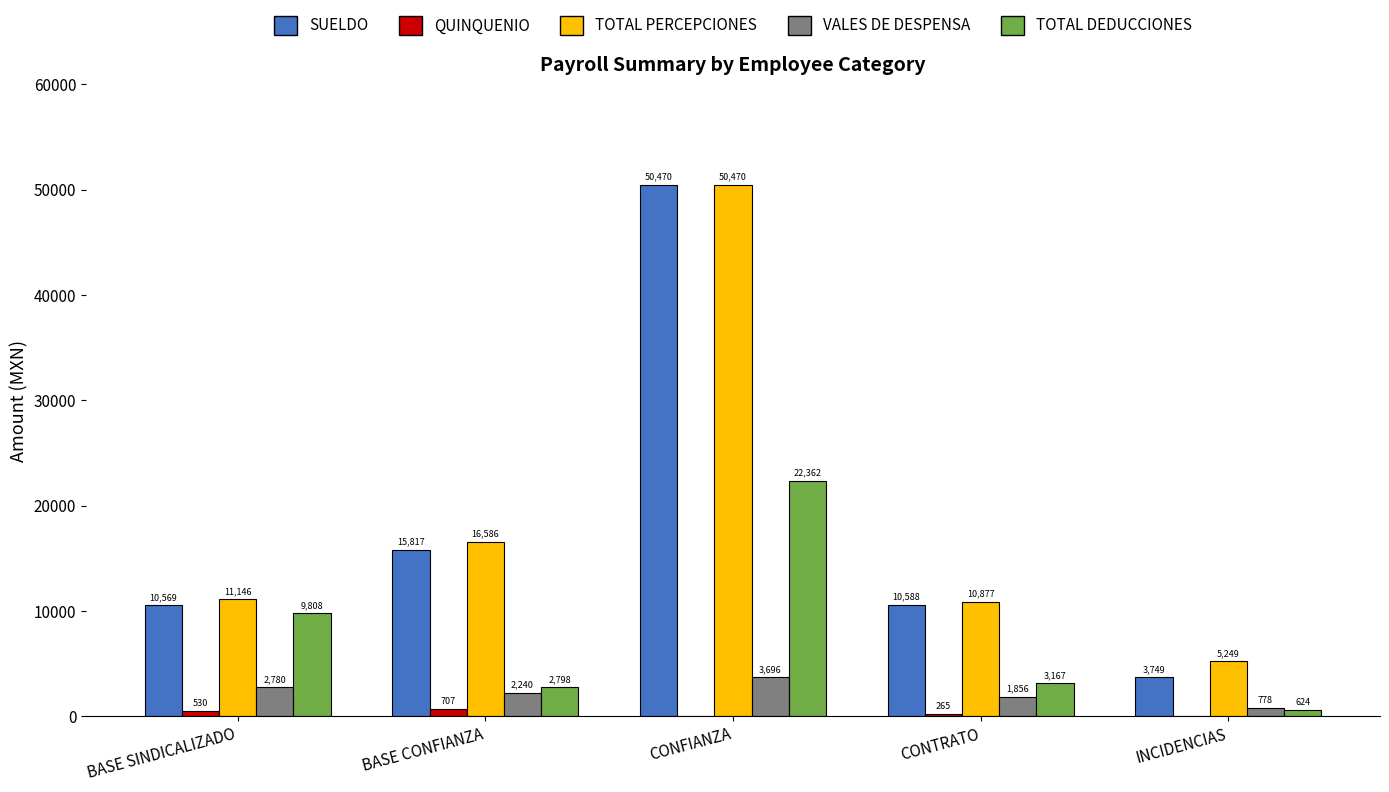

Which series has the largest total across all categories?

TOTAL PERCEPCIONES